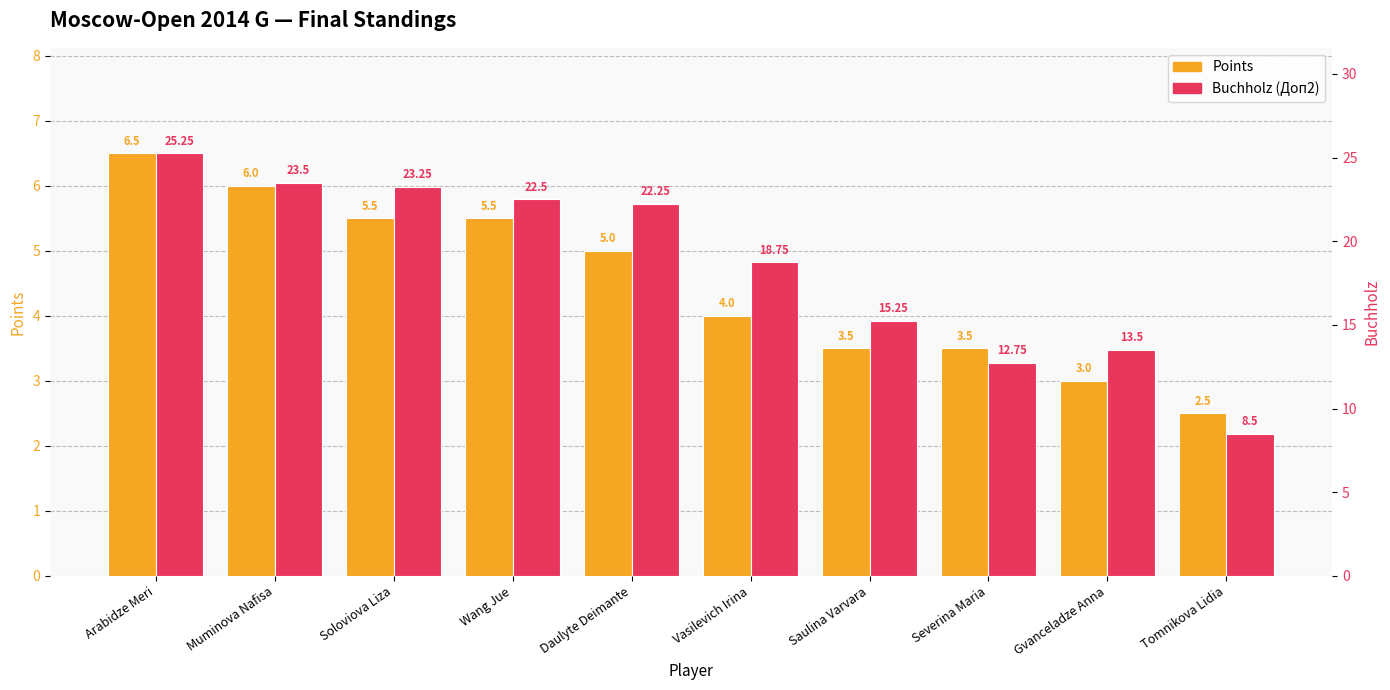

List the series in order of their peak value, lowest first.

Points, Buchholz (Доп2)